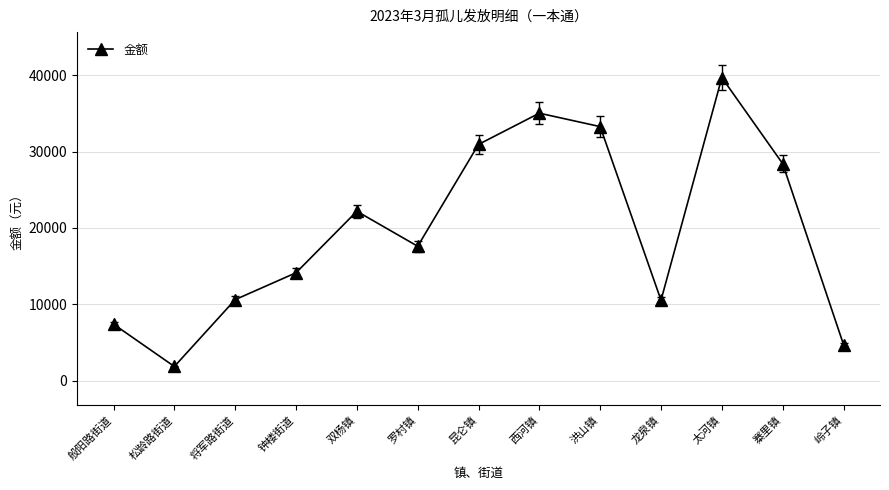

What is the average value?

19716